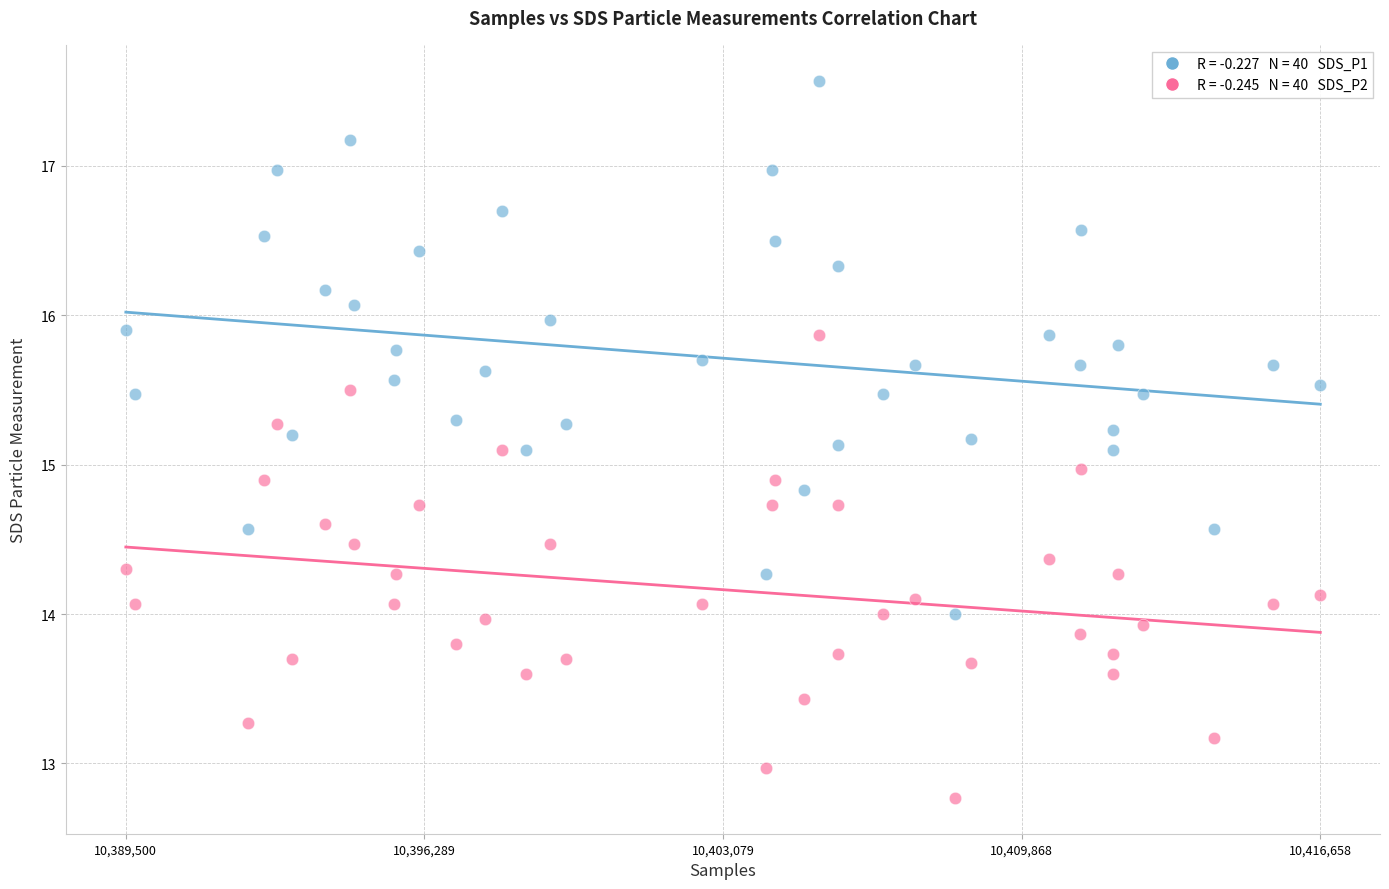

Across all data points, what is the range of Y values (max minus min)?

4.8